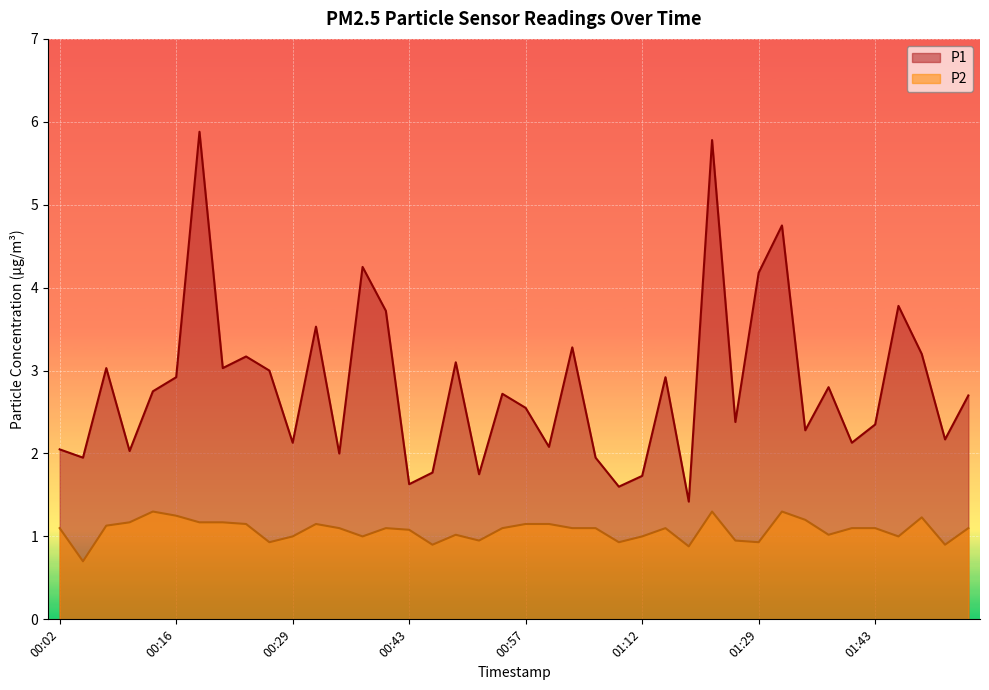

Reading right to left, extract all data points from this chart.

P1: 01:54=2.7	01:51=2.2	01:49=3.2	01:46=3.8	01:43=2.4	01:40=2.1	01:37=2.8	01:35=2.3	01:32=4.8	01:29=4.2	01:26=2.4	01:20=5.8	01:17=1.4	01:14=2.9	01:12=1.7	01:09=1.6	01:06=1.9	01:03=3.3	01:00=2.1	00:57=2.5	00:54=2.7	00:52=1.8	00:49=3.1	00:46=1.8	00:43=1.6	00:40=3.7	00:38=4.2	00:35=2.0	00:32=3.5	00:29=2.1	00:27=3.0	00:24=3.2	00:21=3.0	00:18=5.9	00:16=2.9	00:13=2.8	00:10=2.0	00:07=3.0	00:04=1.9	00:02=2.0
P2: 01:54=1.1	01:51=0.9	01:49=1.2	01:46=1.0	01:43=1.1	01:40=1.1	01:37=1.0	01:35=1.2	01:32=1.3	01:29=0.9	01:26=0.9	01:20=1.3	01:17=0.9	01:14=1.1	01:12=1.0	01:09=0.9	01:06=1.1	01:03=1.1	01:00=1.1	00:57=1.1	00:54=1.1	00:52=0.9	00:49=1.0	00:46=0.9	00:43=1.1	00:40=1.1	00:38=1.0	00:35=1.1	00:32=1.1	00:29=1.0	00:27=0.9	00:24=1.1	00:21=1.2	00:18=1.2	00:16=1.2	00:13=1.3	00:10=1.2	00:07=1.1	00:04=0.7	00:02=1.1